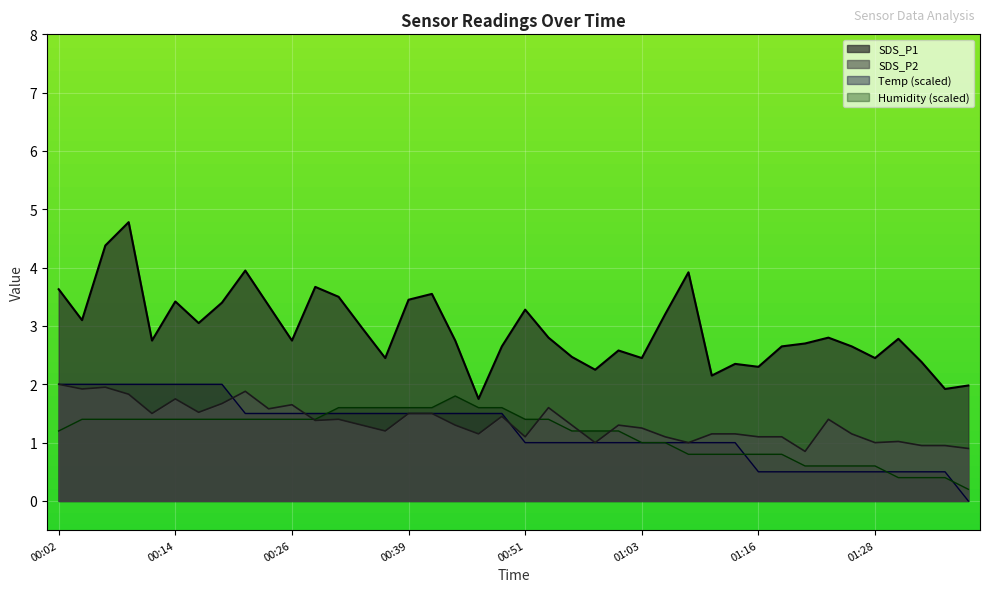

Which series has the largest total across all categories?

SDS_P1